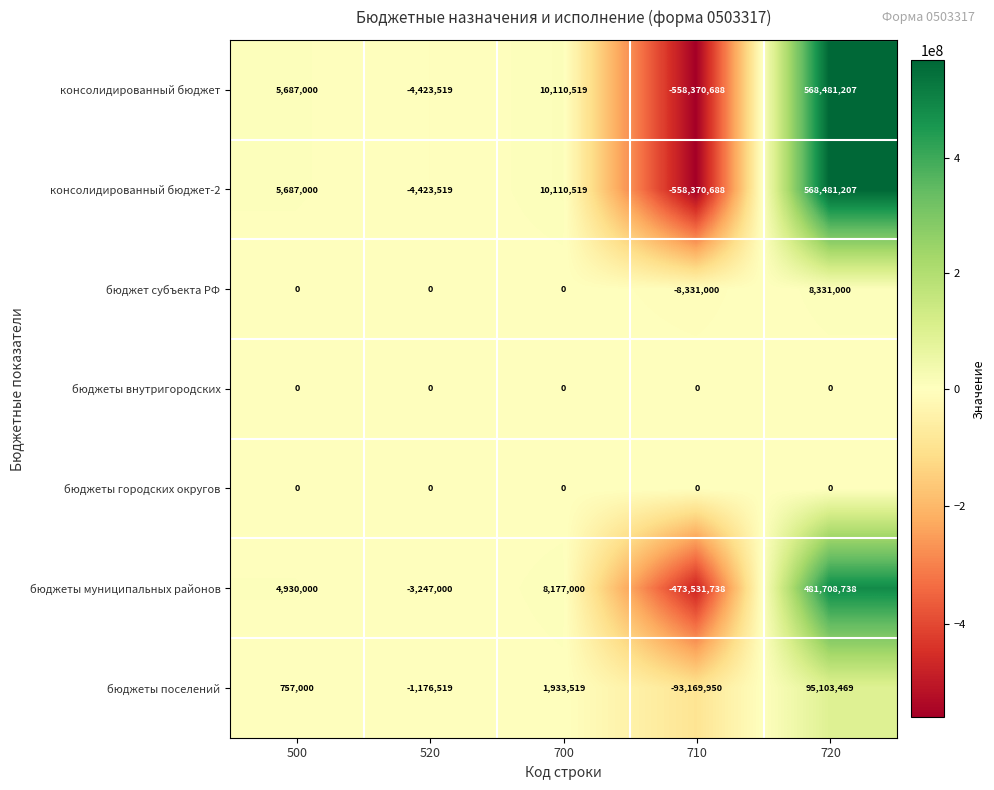

How many distinct data groups are displayed?

7